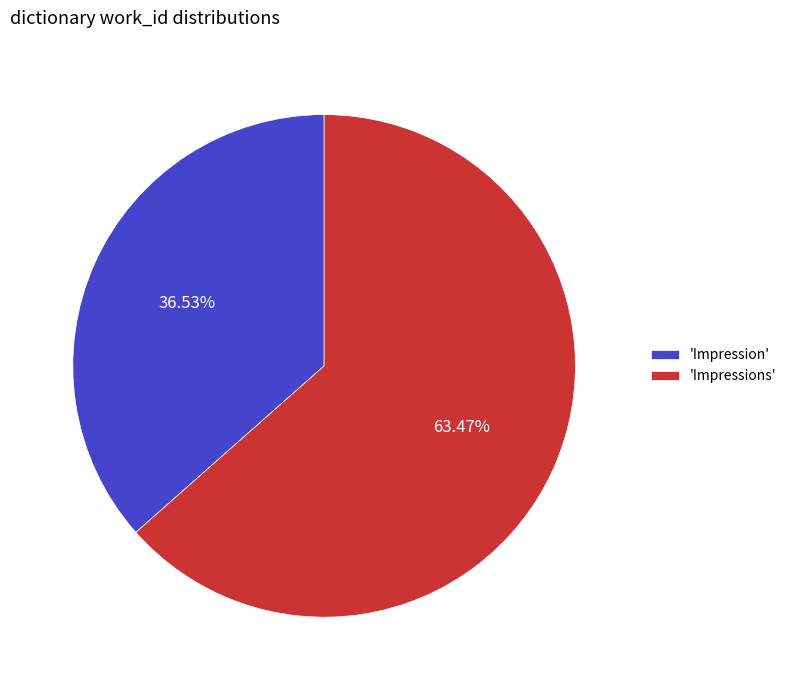

What is the largest slice in the pie chart?

'Impressions'